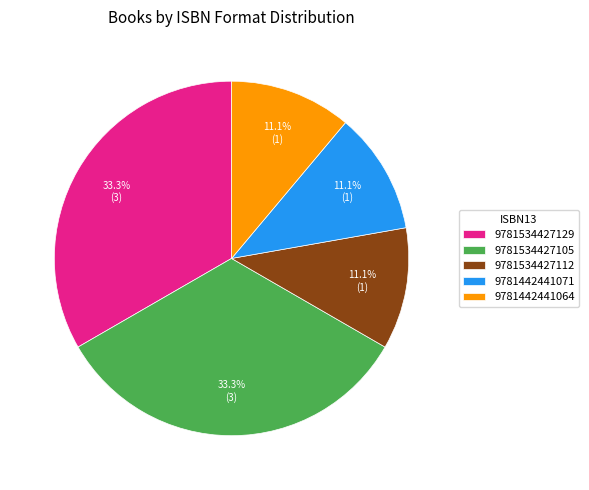

What percentage is the 9781534427112 slice, to the nearest percent?

11%